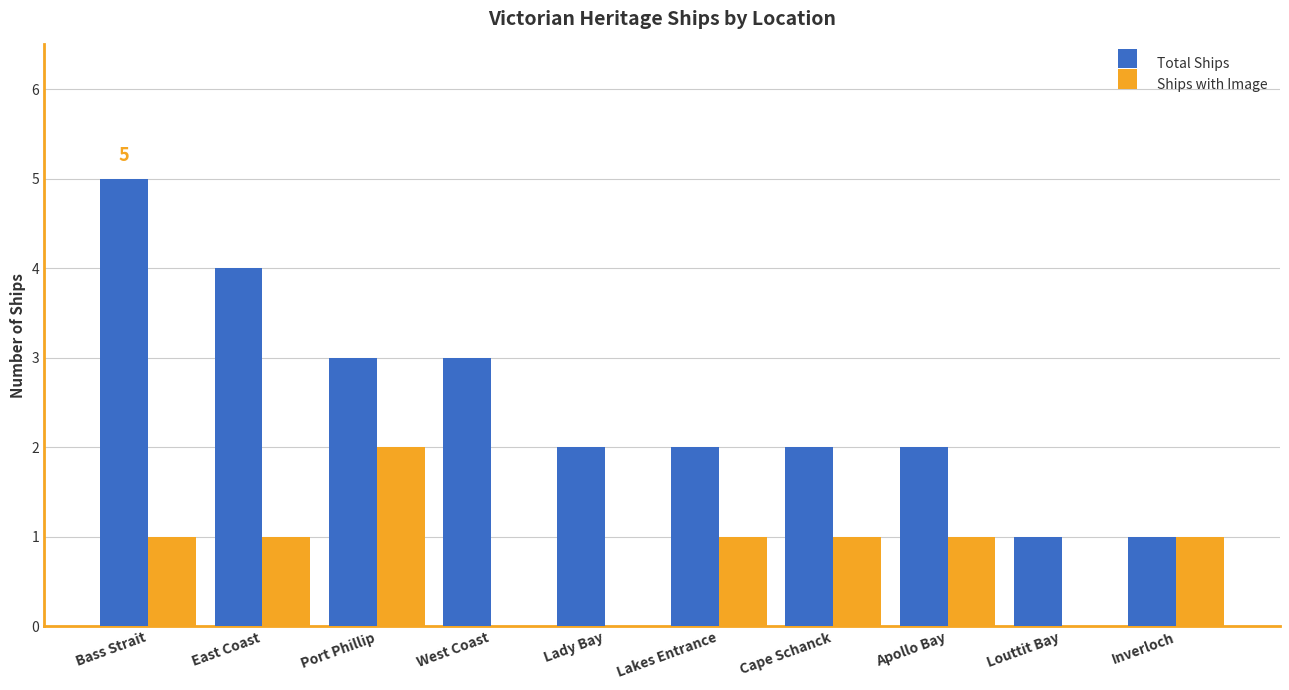

Is the value of Total Ships at Bass Strait greater than the value of Ships with Image at Lady Bay?

Yes